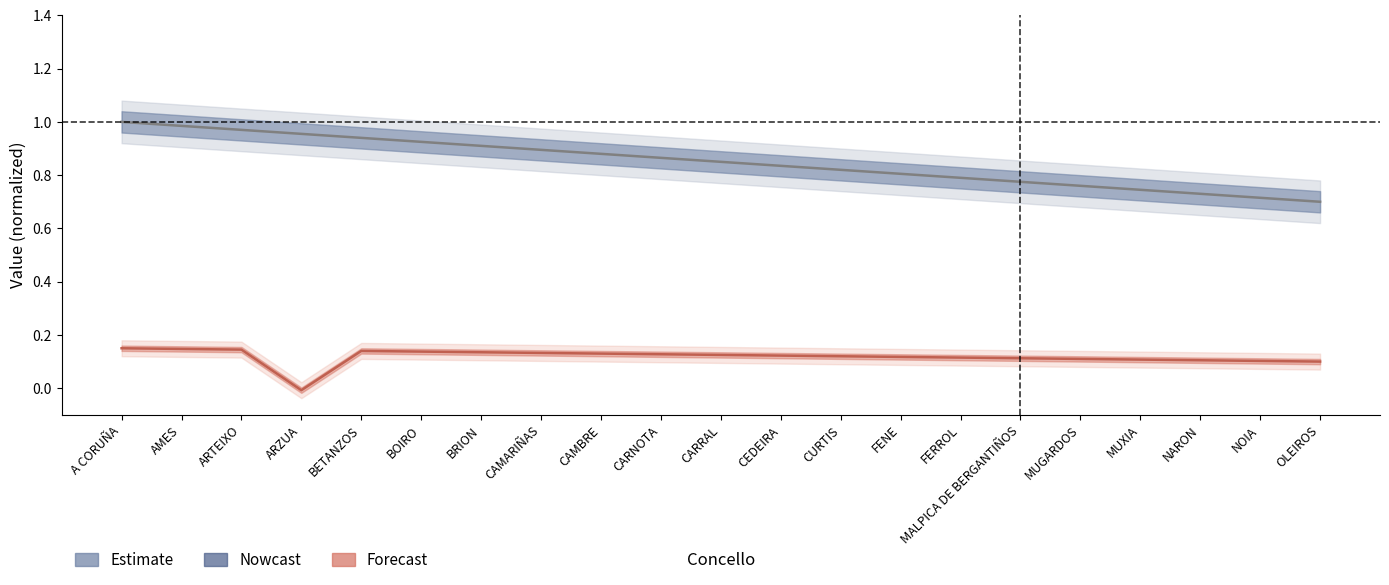

Reading left to right, what are all the values shown in this chart?

NUM_CATEG (Estimate): A CORUÑA=1.0	AMES=1.0	ARTEIXO=1.0	ARZUA=1.0	BETANZOS=0.9	BOIRO=0.9	BRION=0.9	CAMARIÑAS=0.9	CAMBRE=0.9	CARNOTA=0.9	CARRAL=0.8	CEDEIRA=0.8	CURTIS=0.8	FENE=0.8	FERROL=0.8	MALPICA DE BERGANTIÑOS=0.8	MUGARDOS=0.8	MUXIA=0.7	NARON=0.7	NOIA=0.7	OLEIROS=0.7
NUM_GRUPO (Forecast): A CORUÑA=0.1	AMES=0.1	ARTEIXO=0.1	ARZUA=-0.0	BETANZOS=0.1	BOIRO=0.1	BRION=0.1	CAMARIÑAS=0.1	CAMBRE=0.1	CARNOTA=0.1	CARRAL=0.1	CEDEIRA=0.1	CURTIS=0.1	FENE=0.1	FERROL=0.1	MALPICA DE BERGANTIÑOS=0.1	MUGARDOS=0.1	MUXIA=0.1	NARON=0.1	NOIA=0.1	OLEIROS=0.1